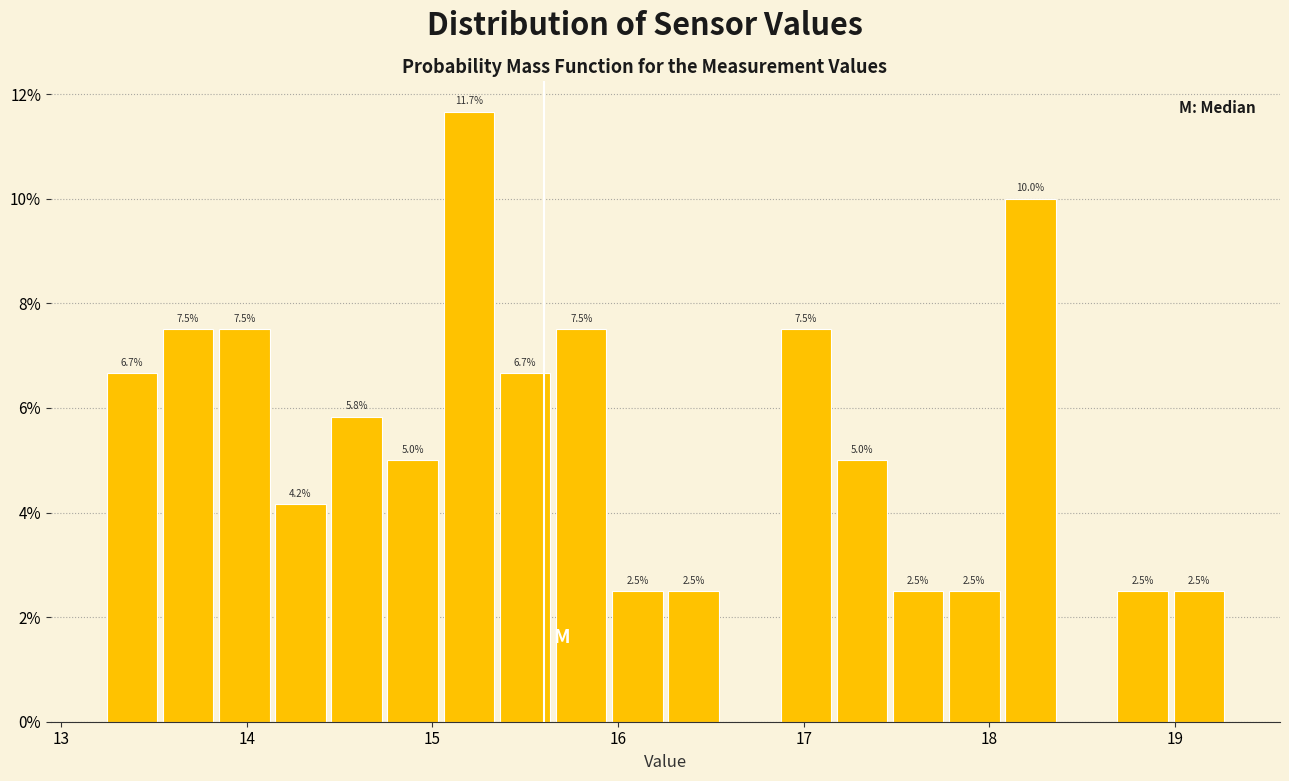

Read against the x-axis, roughly where is the centre of the tallest bar?

15.2